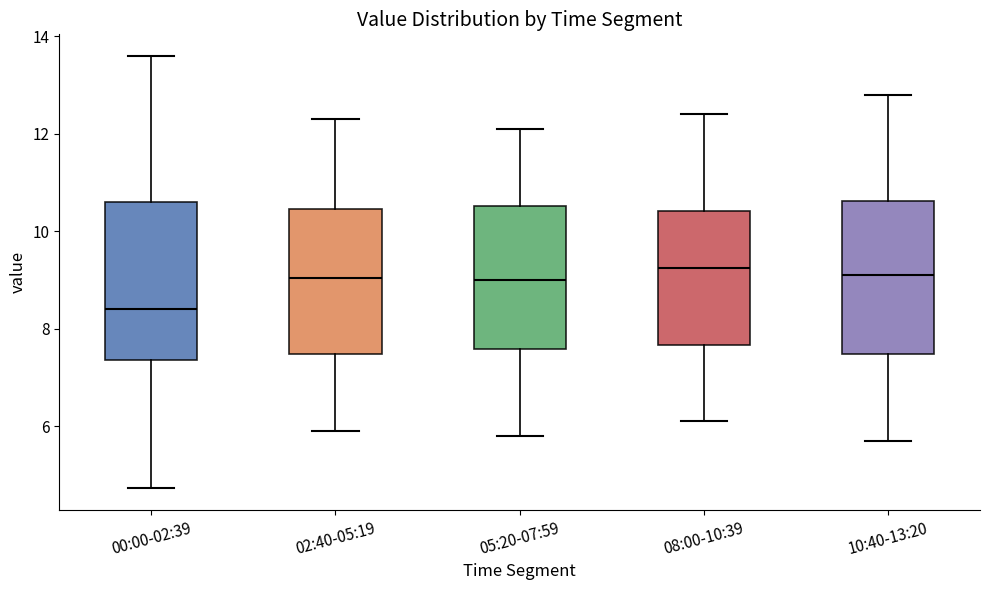

Which box's median line is the lowest?

00:00-02:39